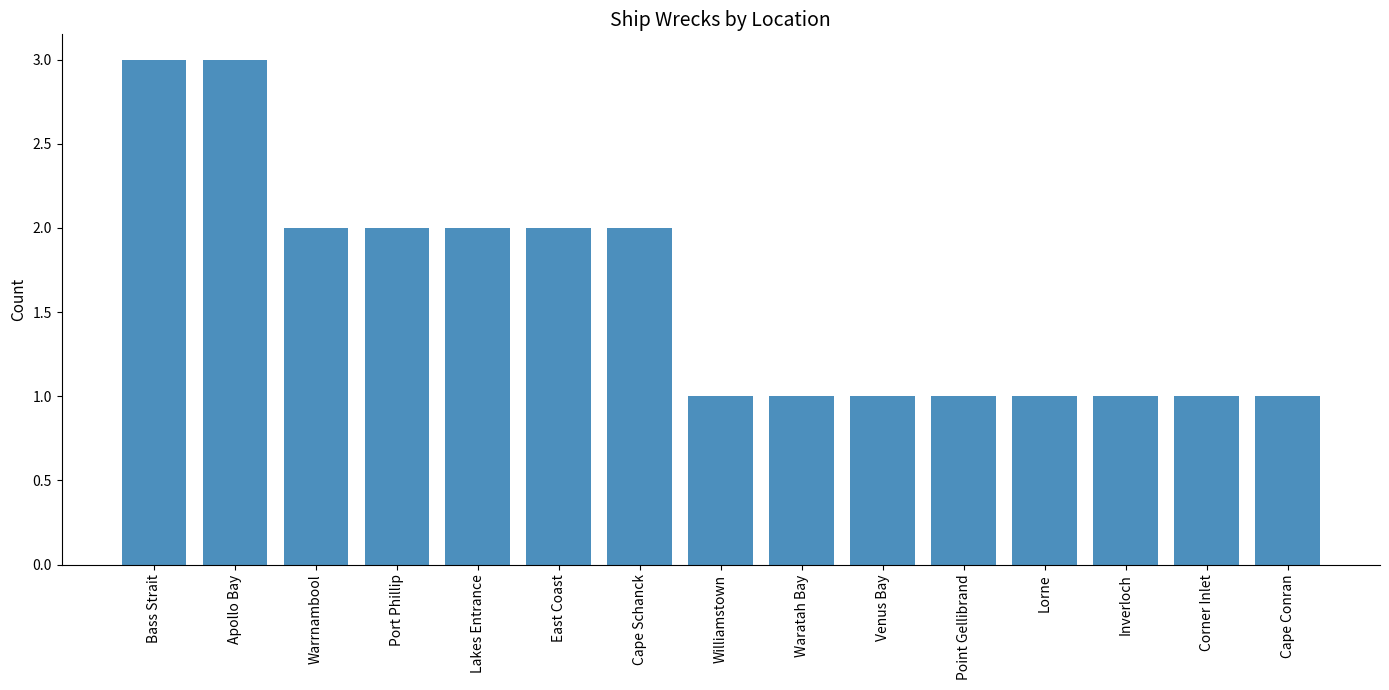

What is the difference between the values at Bass Strait and Warrnambool?

1